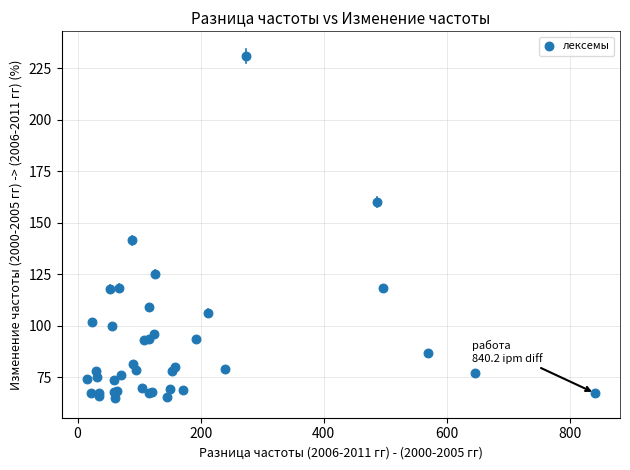

What Y value in the scatter plot is closest to 147?

141.6